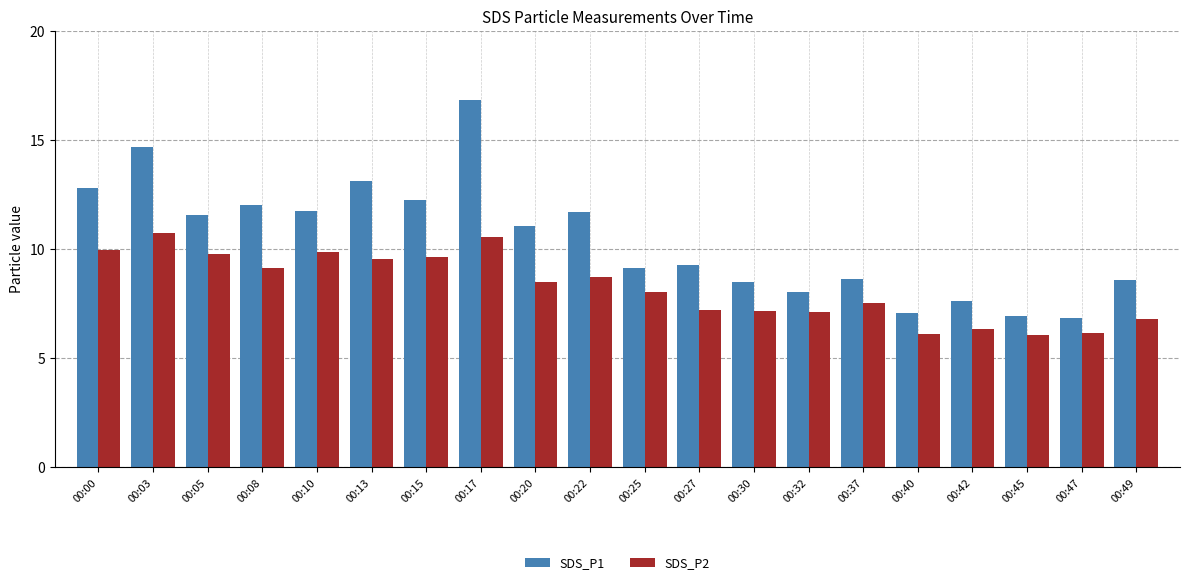

The SDS_P2 series shows 11.6 at 00:20. True or false?

False